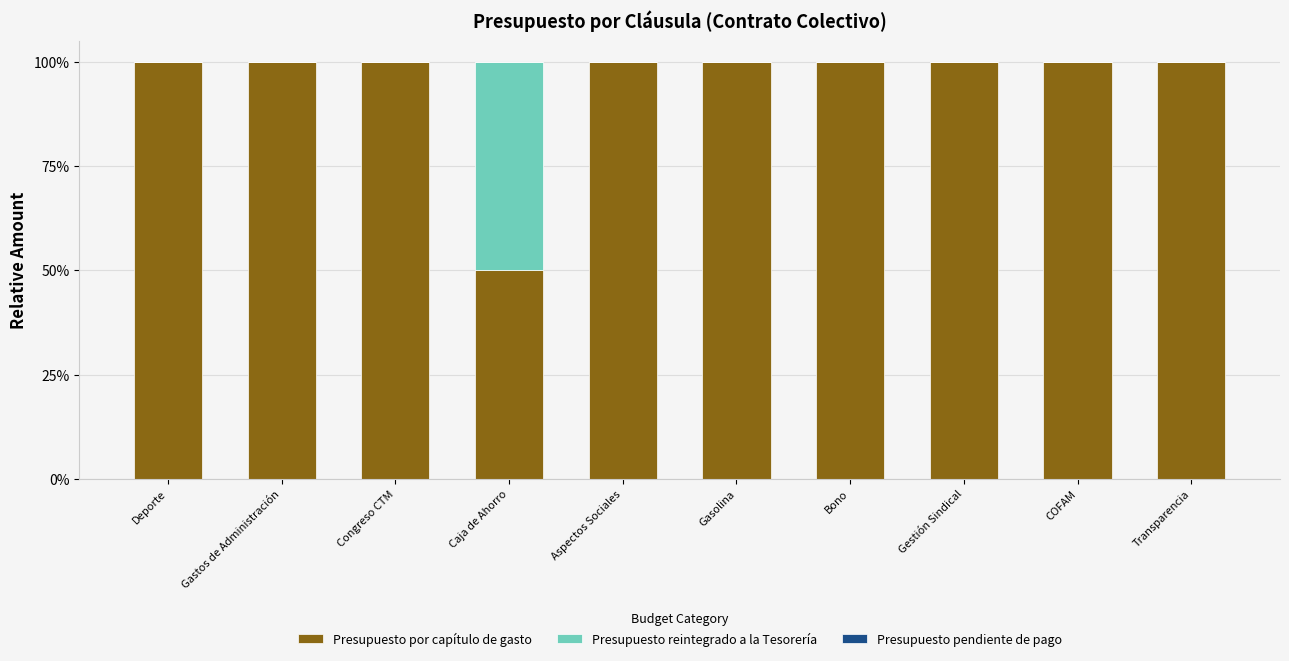

Is it true that Presupuesto por capítulo de gasto equals 100 at Gasolina?

True